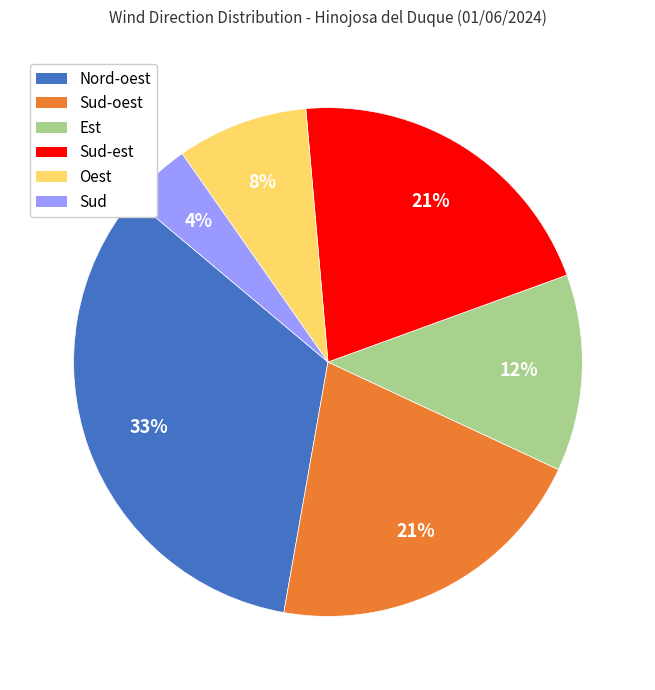

Between Est and Nord-oest, which is larger?

Nord-oest